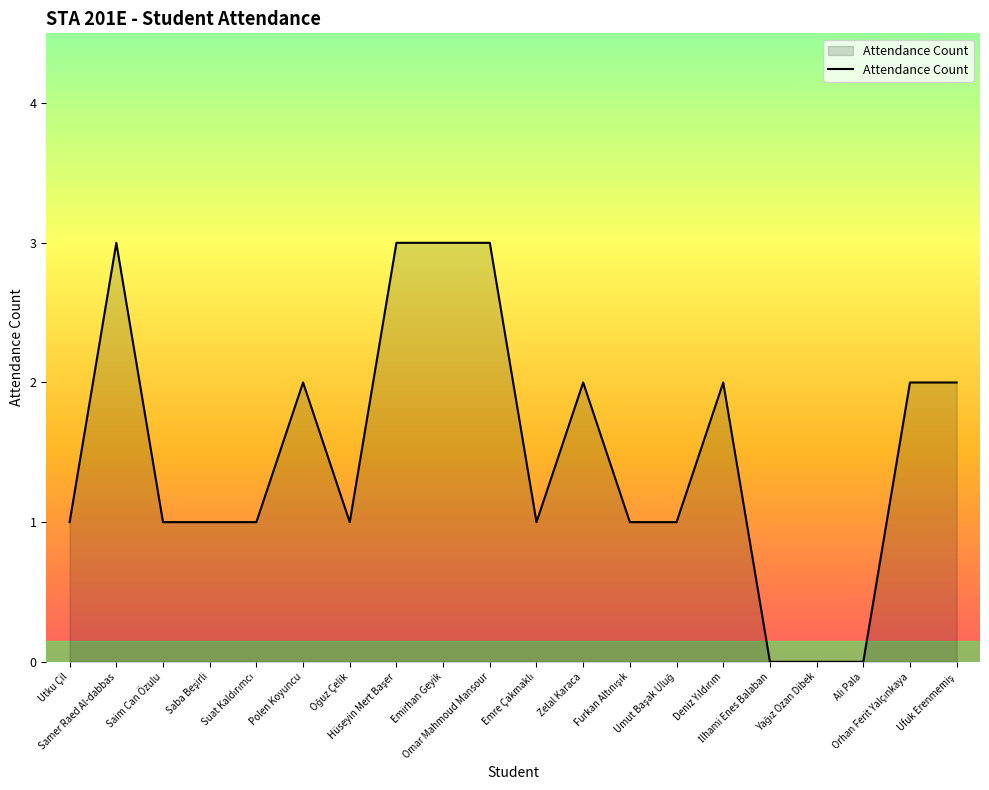

Does the chart display data point markers on the line(s)?

No